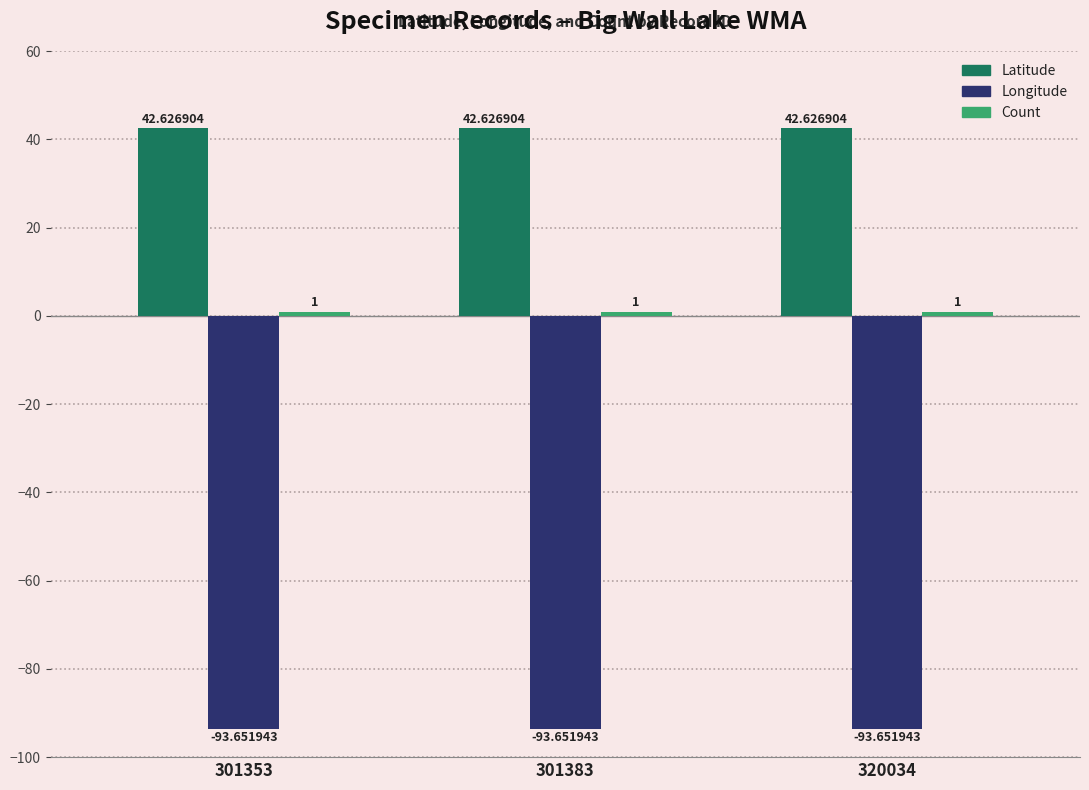

What is the difference between the highest and lowest values at 320034?

136.3